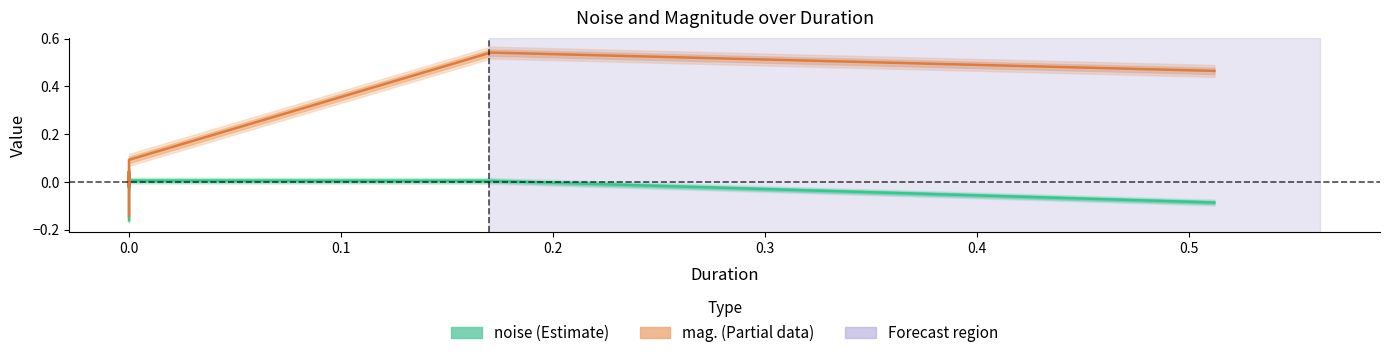

What is the difference between the maximum and second lowest values in the mag. series?

0.6